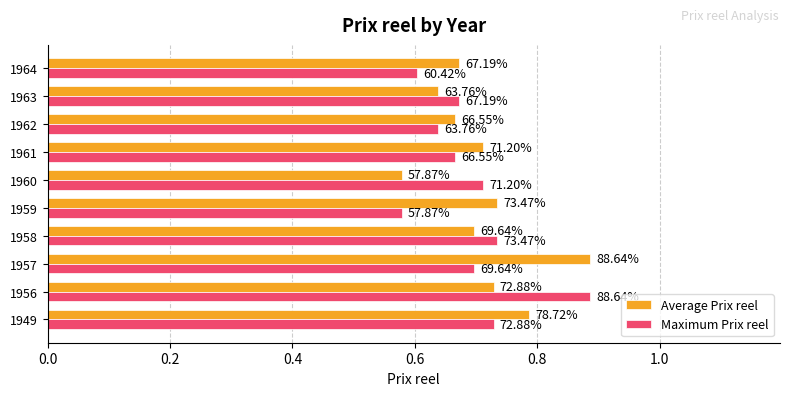

Rank the series by their average value, from highest to lowest.

Average Prix reel, Maximum Prix reel